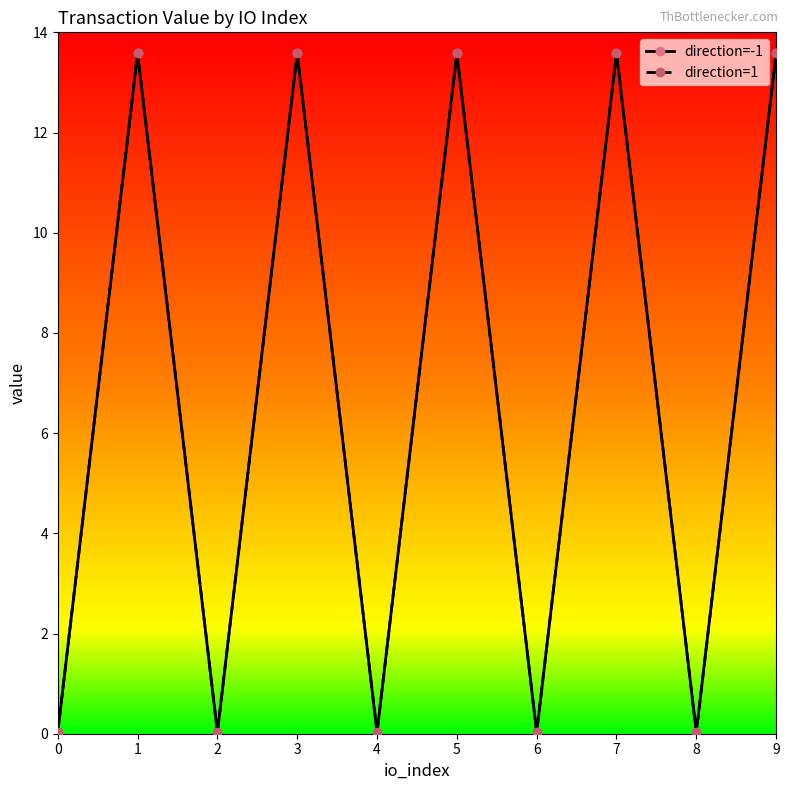

Which has a higher value, 8 or 5?

5